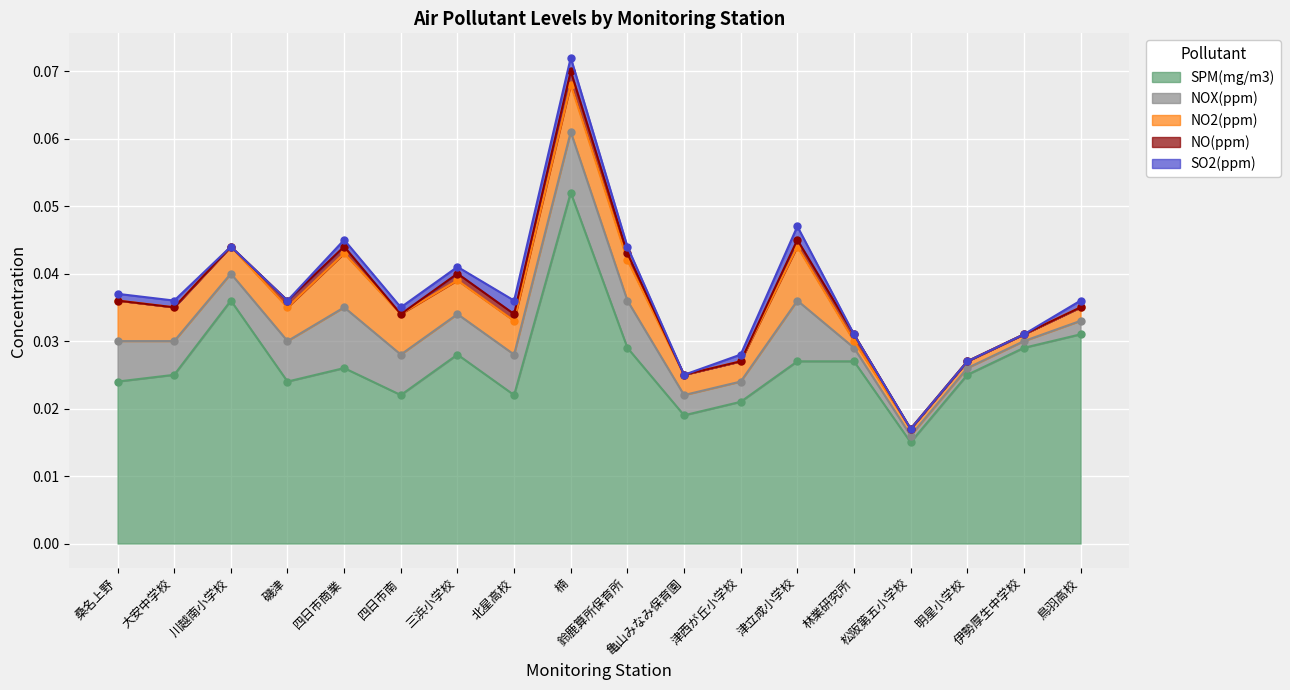

Reading left to right, transcribe all the data shown in this chart.

SPM(mg/m3): 0.0	0.0	0.0	0.0	0.0	0.0	0.0	0.0	0.1	0.0	0.0	0.0	0.0	0.0	0.0	0.0	0.0	0.0
NOX(ppm): 0.0	0.0	0.0	0.0	0.0	0.0	0.0	0.0	0.0	0.0	0.0	0.0	0.0	0.0	0.0	0.0	0.0	0.0
NO2(ppm): 0.0	0.0	0.0	0.0	0.0	0.0	0.0	0.0	0.0	0.0	0.0	0.0	0.0	0.0	0.0	0.0	0.0	0.0
NO(ppm): 0.0	0.0	0.0	0.0	0.0	0.0	0.0	0.0	0.0	0.0	0.0	0.0	0.0	0.0	0.0	0.0	0.0	0.0
SO2(ppm): 0.0	0.0	0.0	0.0	0.0	0.0	0.0	0.0	0.0	0.0	0.0	0.0	0.0	0.0	0.0	0.0	0.0	0.0